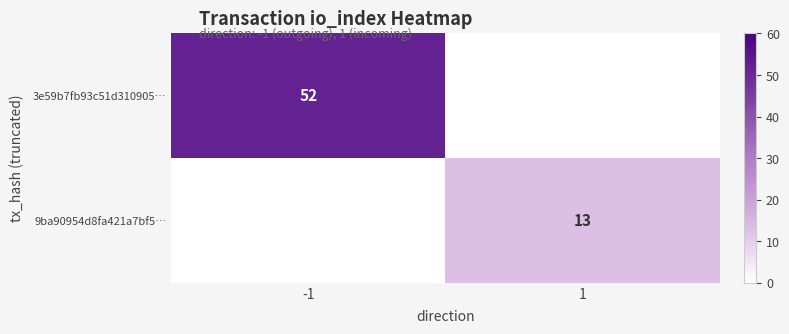

Which series changed the most between -1 and 1?

3e59b7fb93c51d310905…